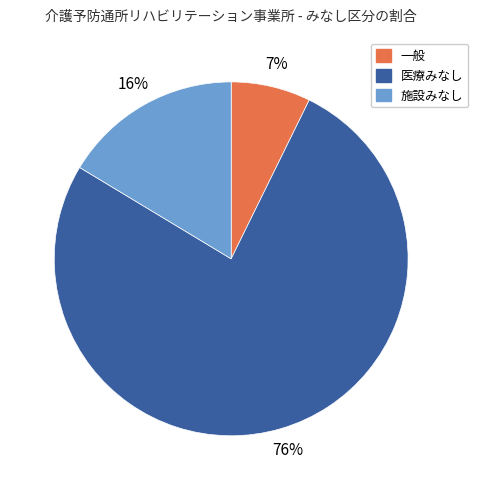

To the nearest percent, what is the combined percentage of 施設みなし and 医療みなし?

93%